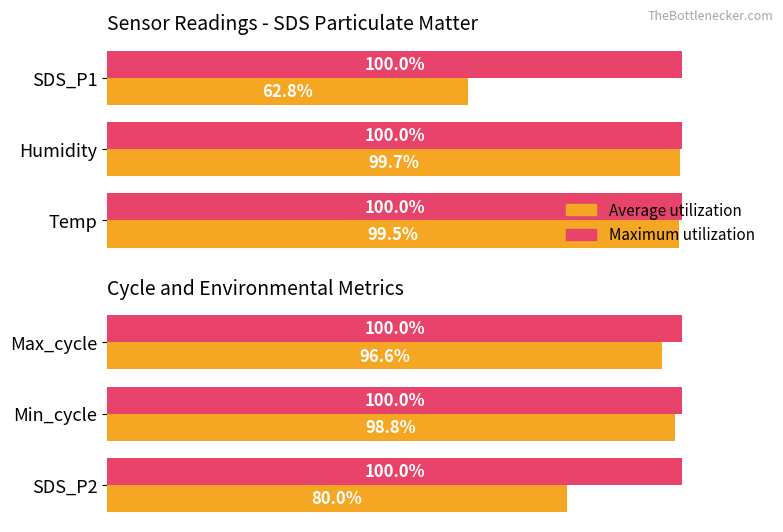

How many distinct data groups are displayed?

2